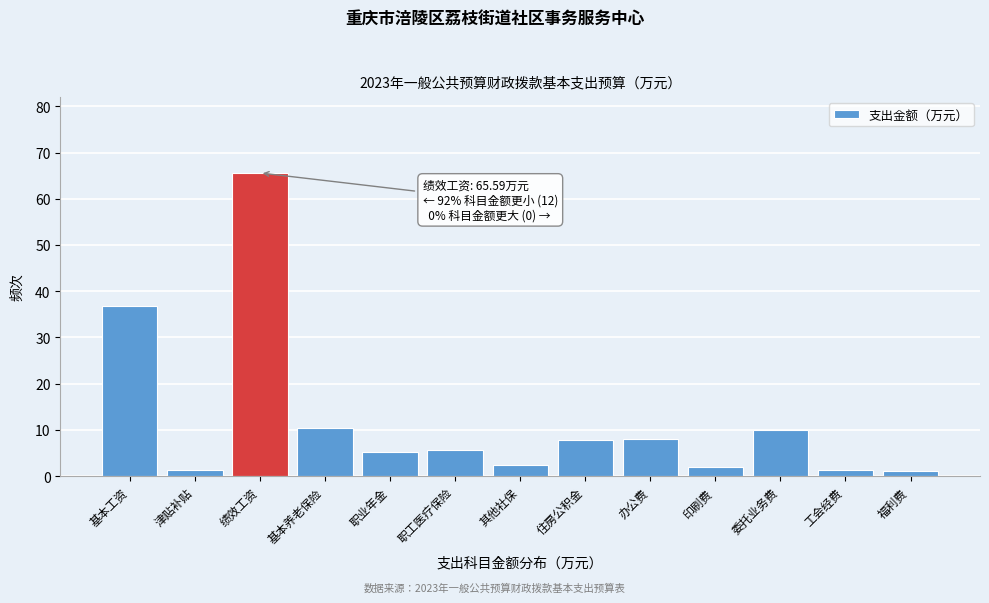

What position from the left is 基本养老保险?

4